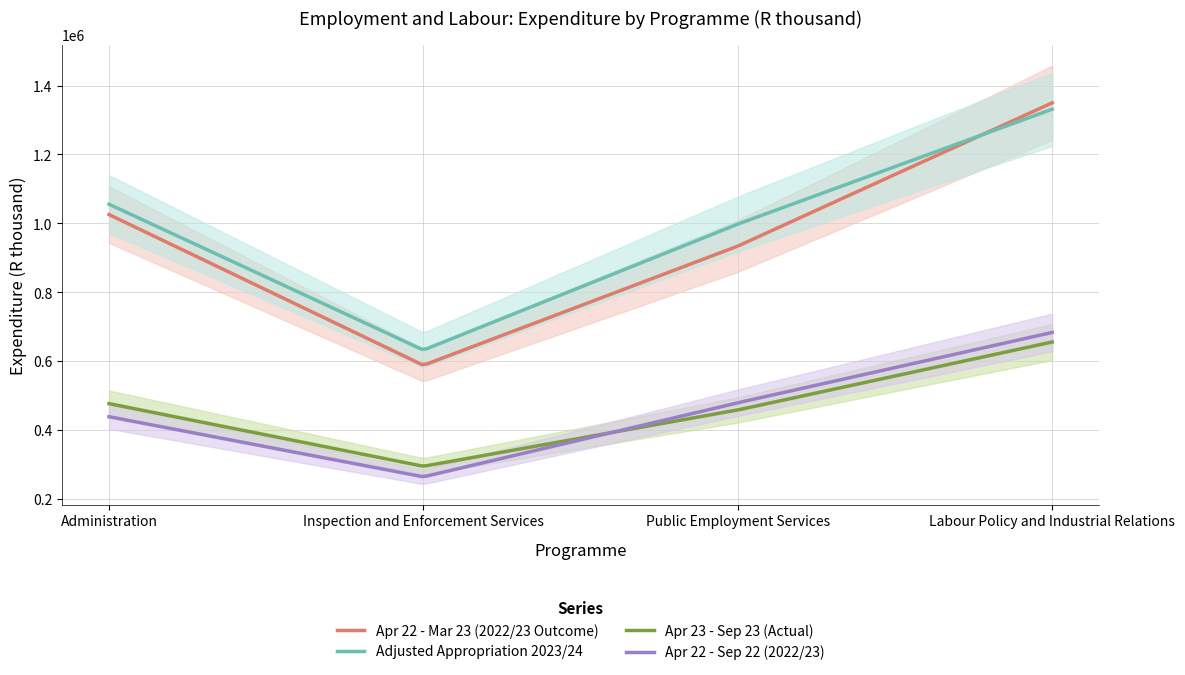

At which label does Apr 23 - Sep 23 (Actual) reach its minimum?

Inspection and Enforcement Services